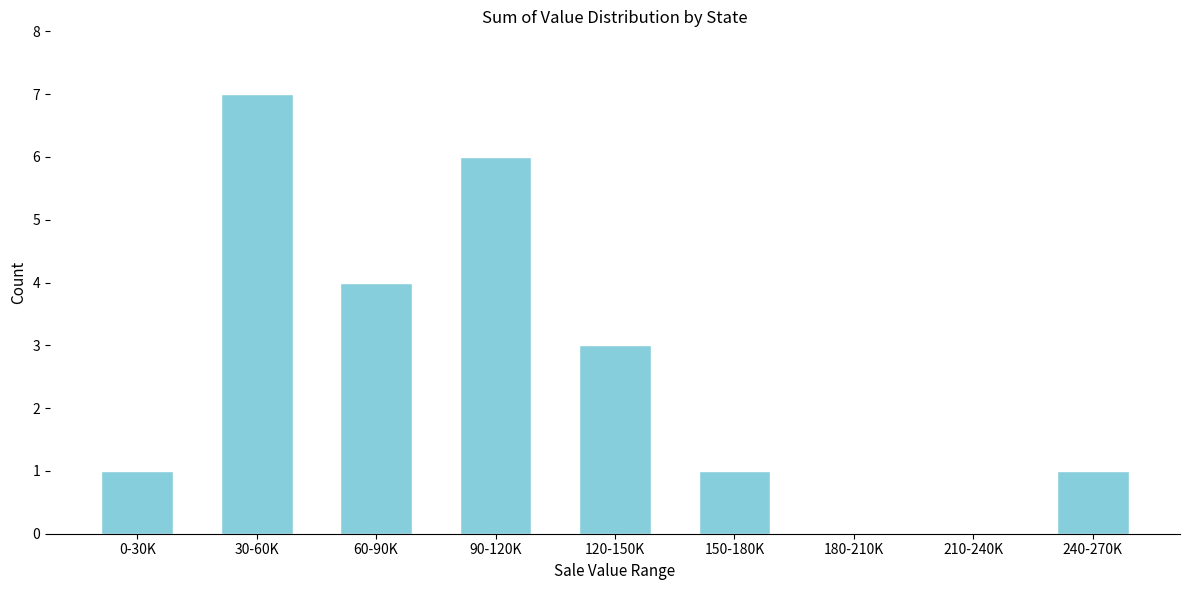

Reading left to right, what are all the values shown in this chart?

0-30K=1	30-60K=7	60-90K=4	90-120K=6	120-150K=3	150-180K=1	180-210K=0	210-240K=0	240-270K=1